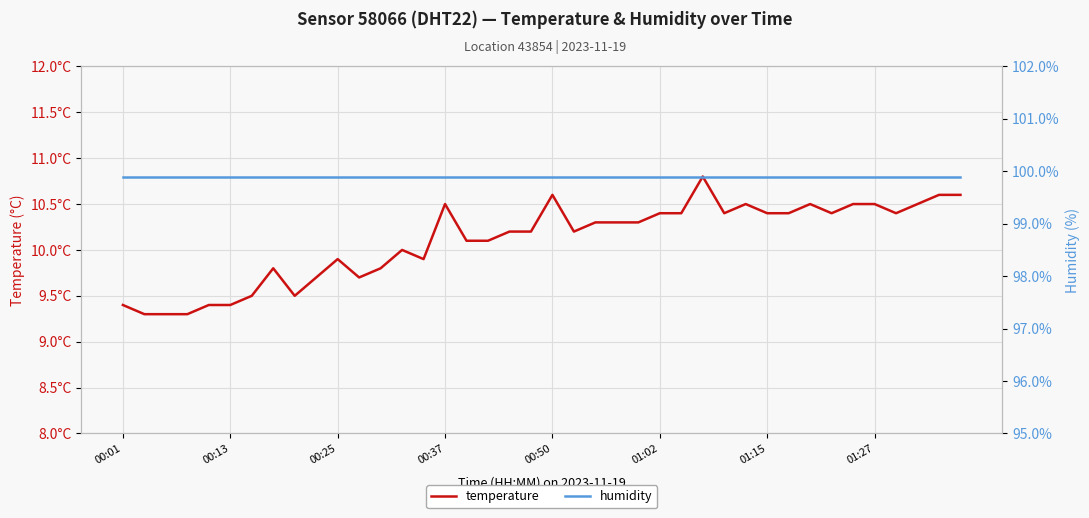

Is it true that humidity equals 99.9 at 00:13?

True